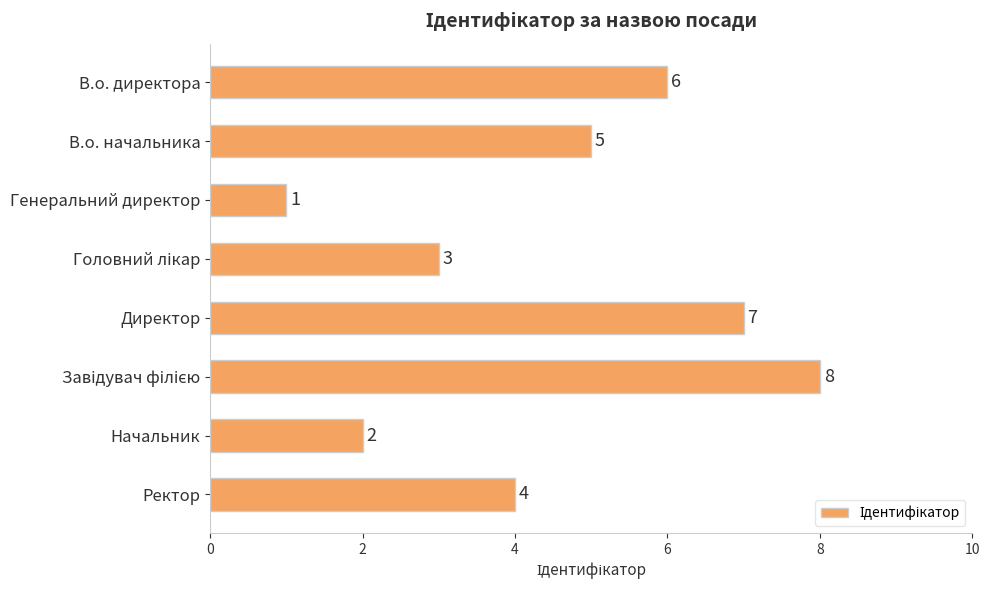

Count the values in the range 3 to 7.

5